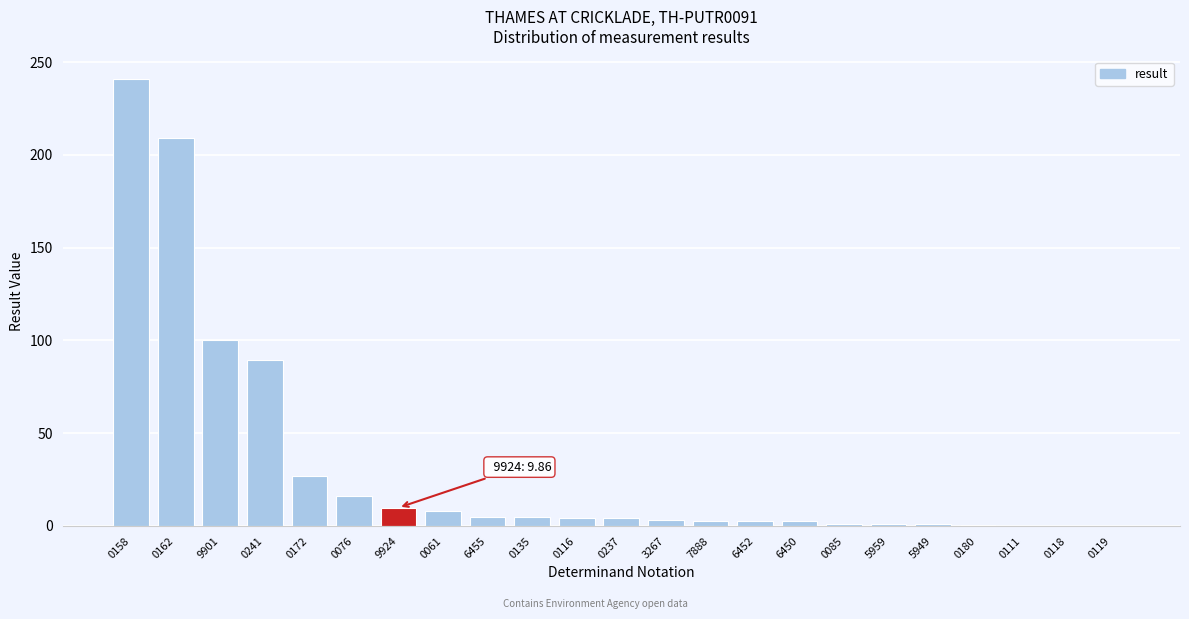

Where is the data nearest to the value 120?

9901